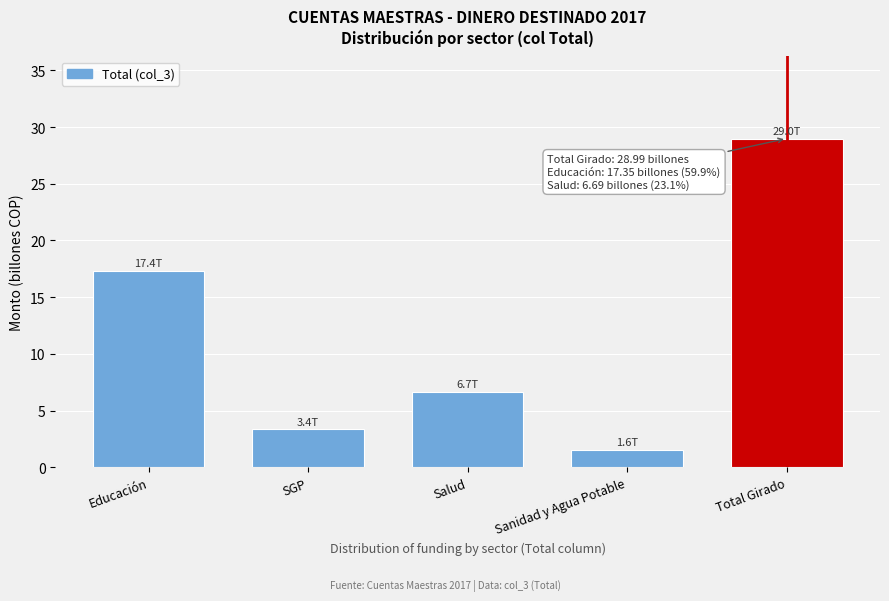

Reading right to left, transcribe all the data shown in this chart.

29.0	1.6	6.7	3.4	17.4